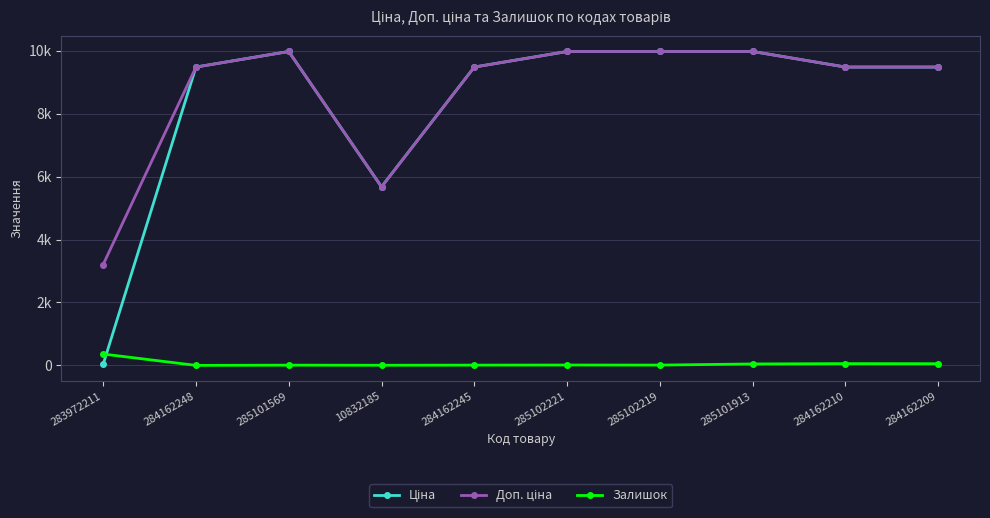

At which category does the chart reach its peak across all series?

285101569